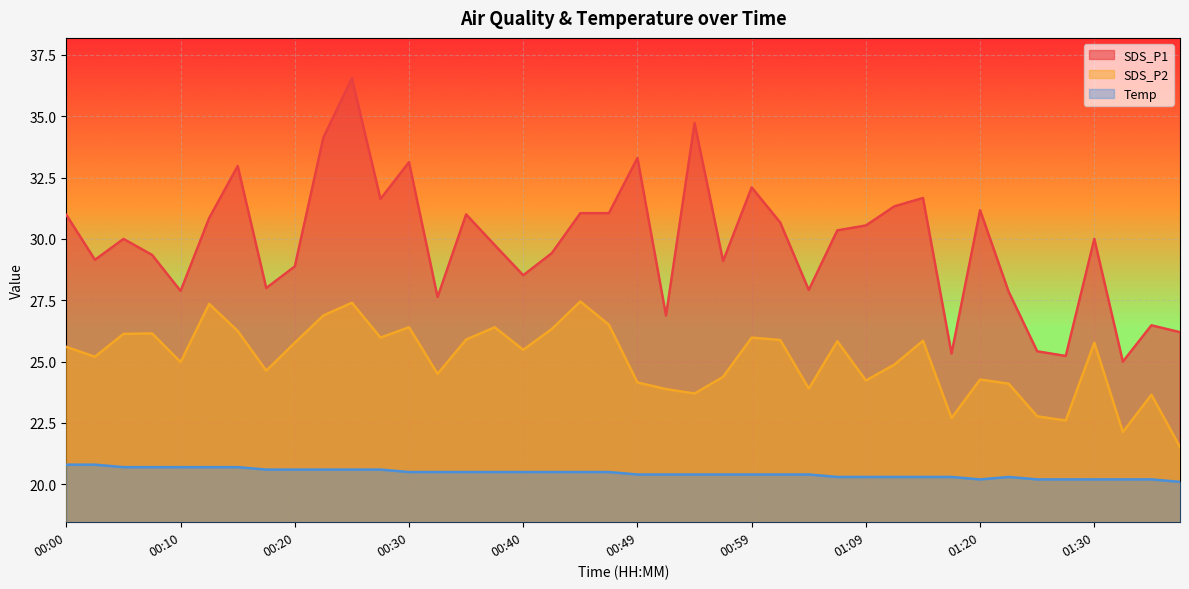

List the labels in order of SDS_P2 value, smallest first.

01:37, 01:32, 01:27, 01:17, 01:25, 01:35, 00:54, 00:52, 01:04, 01:22, 00:49, 01:09, 01:20, 00:57, 00:32, 00:18, 01:12, 00:10, 00:03, 00:40, 00:00, 00:20, 01:30, 01:07, 01:15, 01:02, 00:35, 00:27, 00:59, 00:05, 00:08, 00:15, 00:42, 00:30, 00:37, 00:47, 00:22, 00:13, 00:25, 00:44